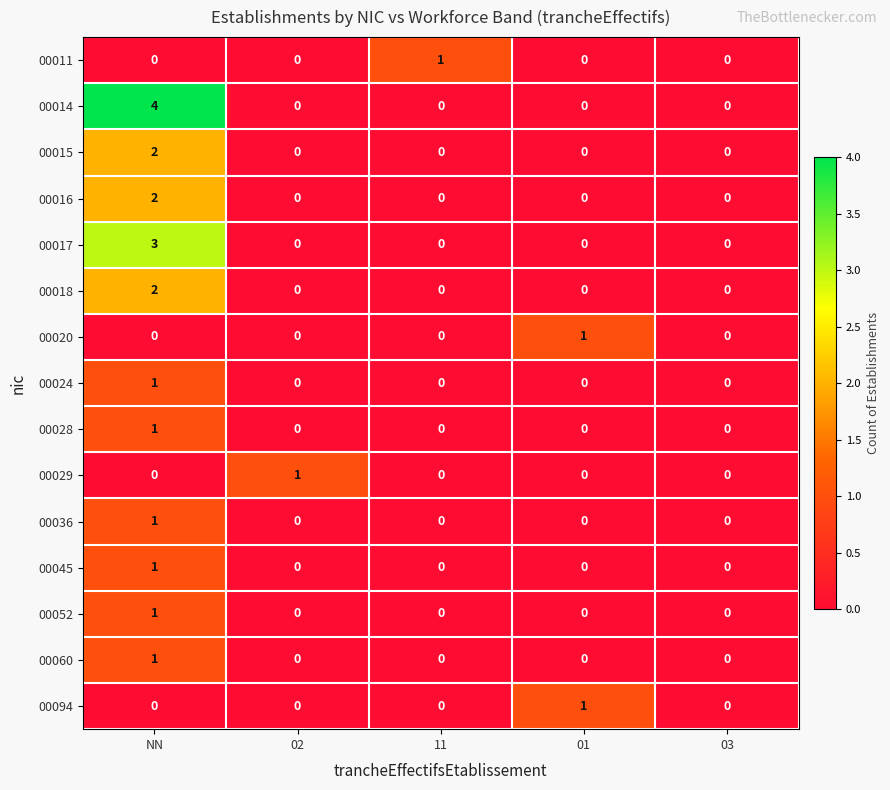

Count the 00016 values in the range 0 to 1.

4